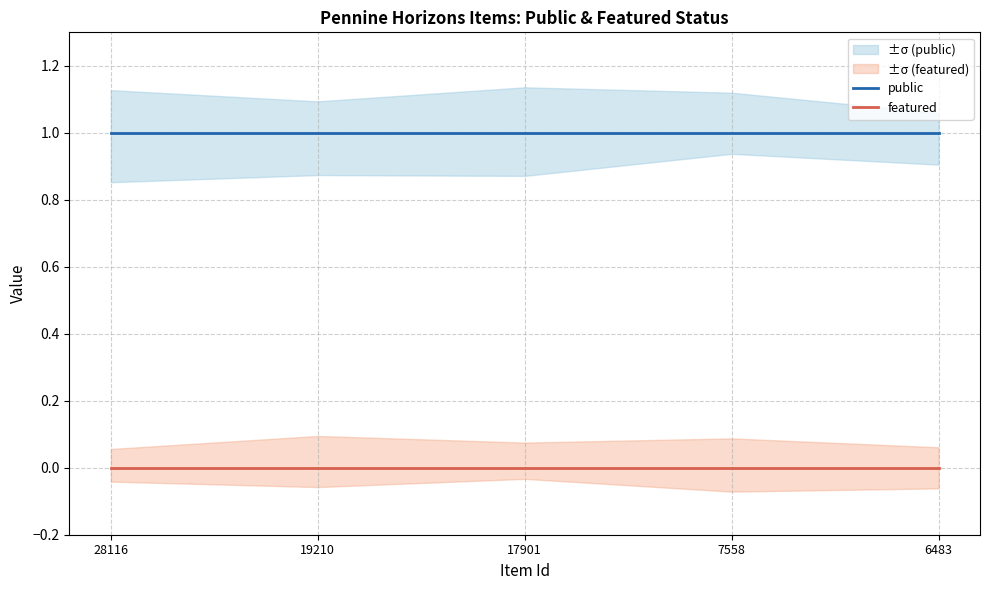

True or false: featured and public intersect in this chart.

False